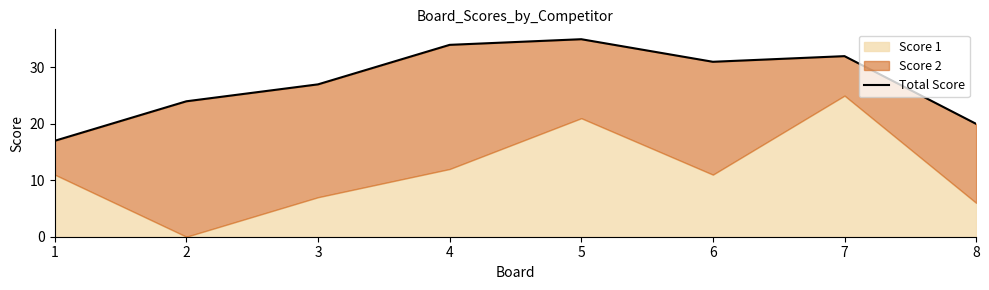

What is the average value?

28